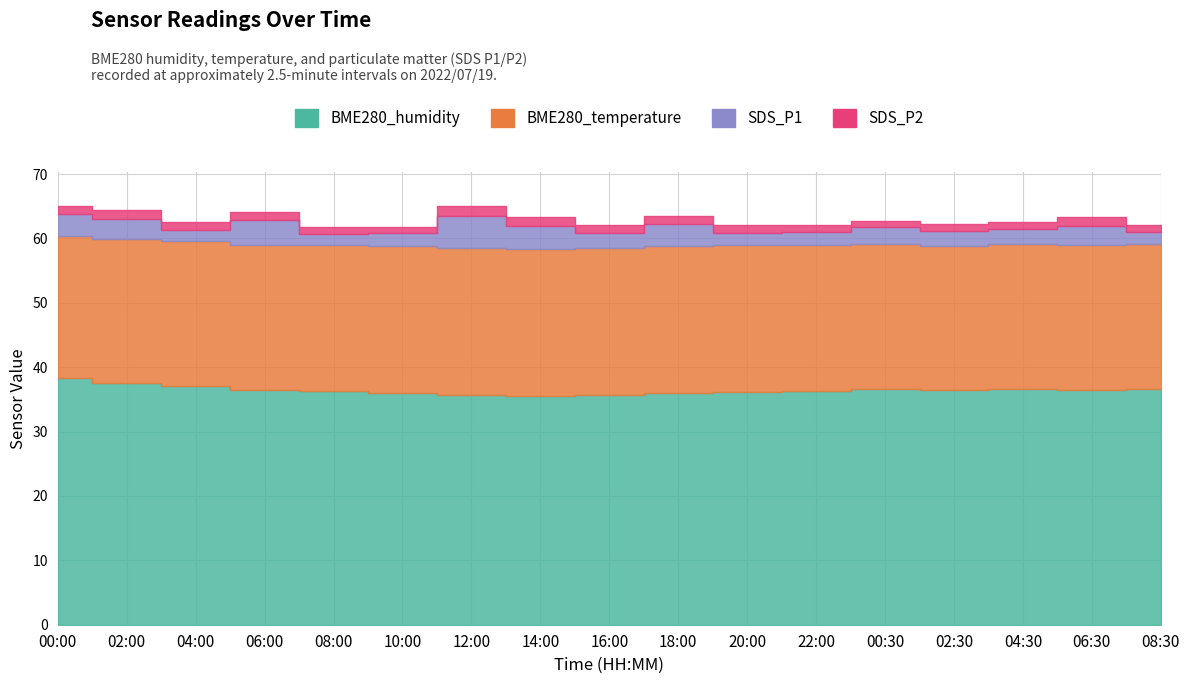

Reading left to right, transcribe all the data shown in this chart.

BME280_humidity: 38.3	37.6	37.1	36.4	36.3	36.0	35.6	35.5	35.6	36.0	36.2	36.3	36.6	36.4	36.6	36.5	36.6
BME280_temperature: 22.1	22.3	22.4	22.5	22.6	22.8	22.9	22.9	22.9	22.8	22.7	22.6	22.5	22.5	22.5	22.5	22.5
SDS_P1: 3.4	3.0	1.8	3.9	1.8	2.1	5.1	3.6	2.3	3.5	2.0	2.0	2.6	2.2	2.2	2.9	1.9
SDS_P2: 1.2	1.4	1.2	1.3	1.1	1.0	1.6	1.3	1.3	1.2	1.2	1.2	1.0	1.1	1.2	1.4	1.0